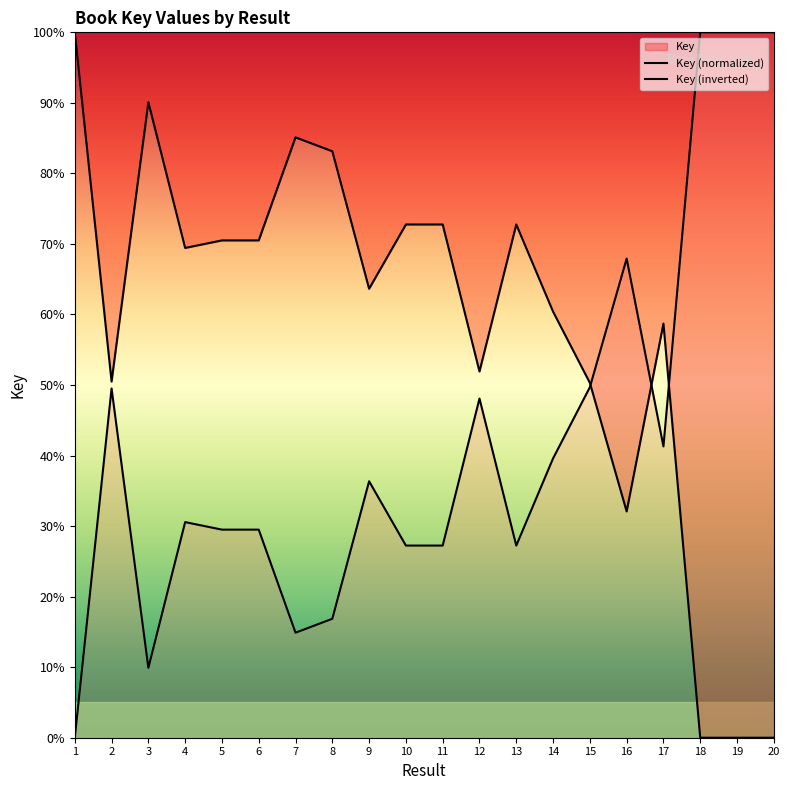

What is the total value across all series at 20?

100.0